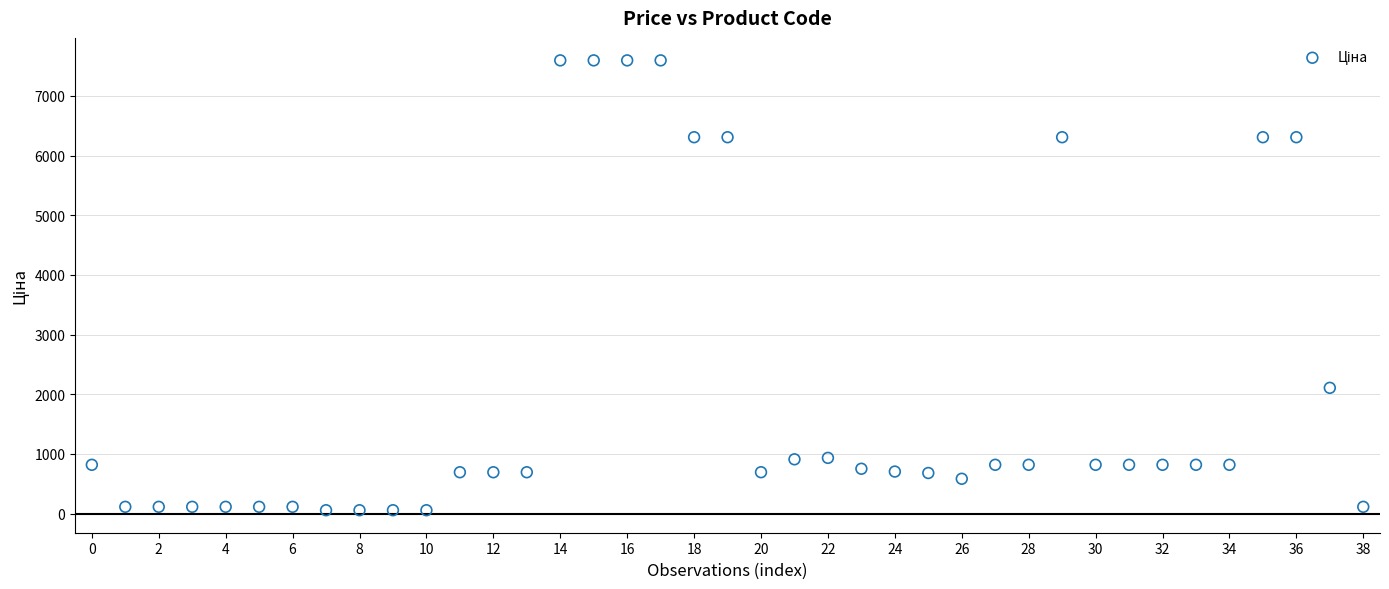

What Y value in the scatter plot is closest to 3826?

2108.4